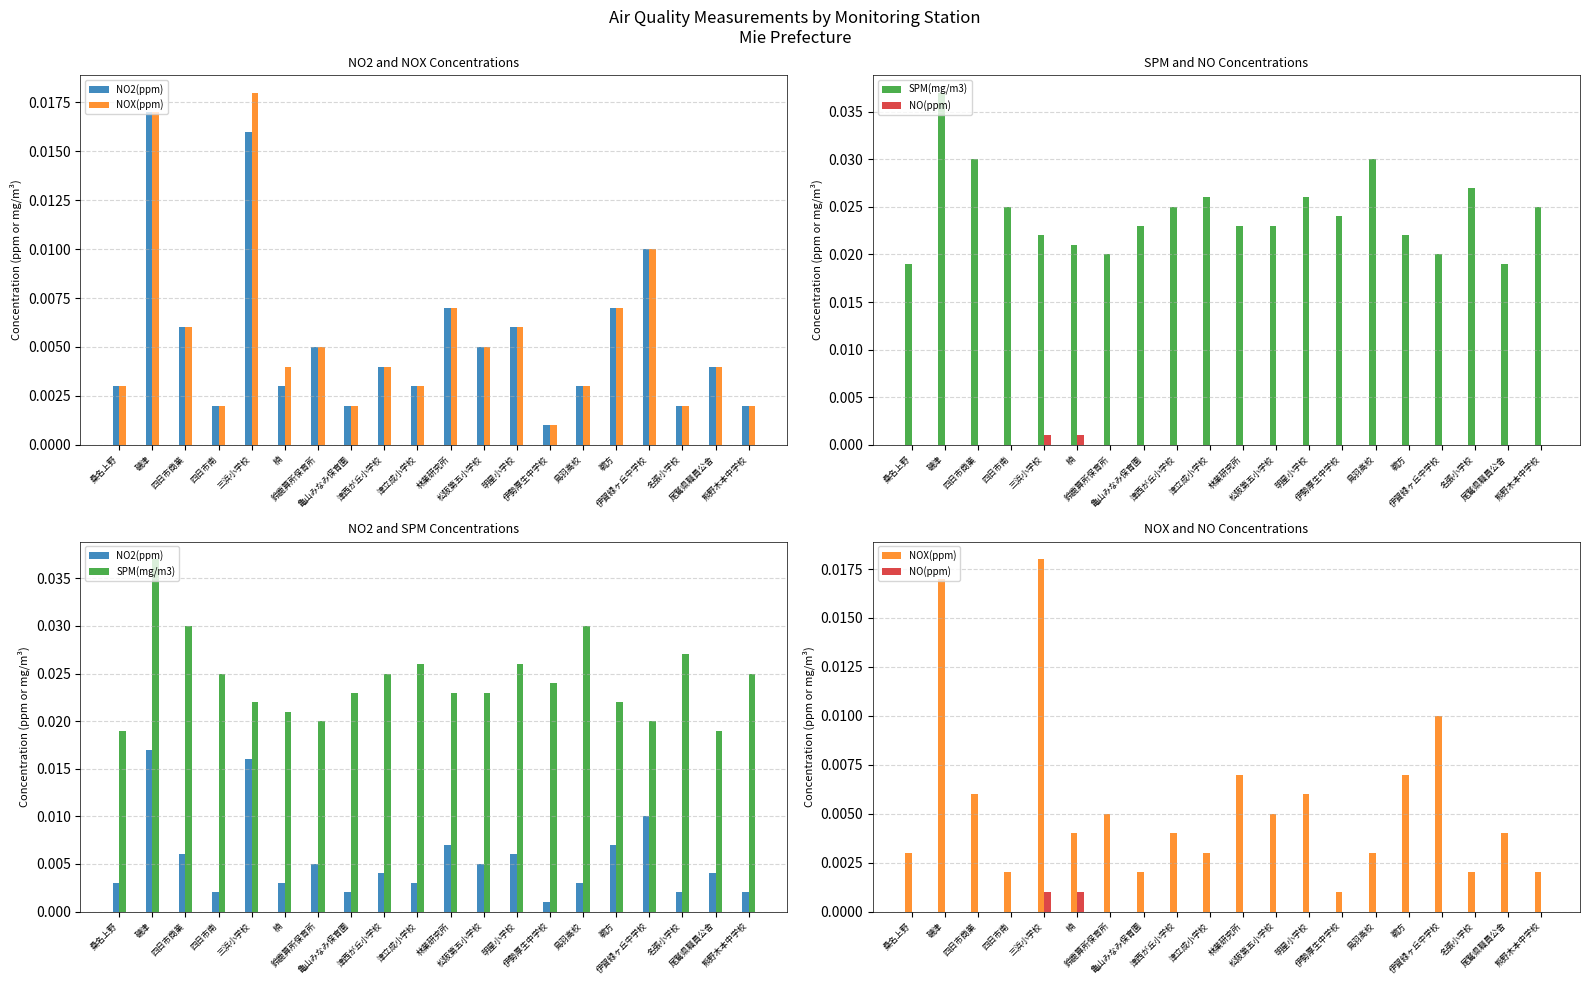

Which series changed the most between 鳥羽高校 and 名張小学校?

SPM(mg/m3)